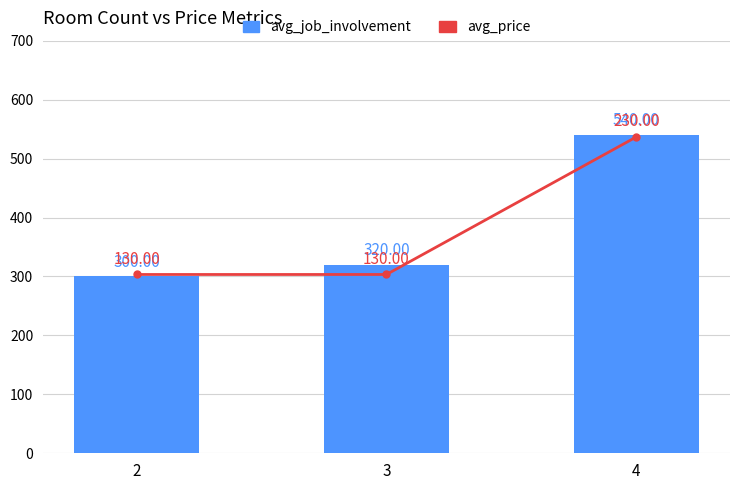

What is the value of the avg_job_involvement bar at the 2nd from the left?

320